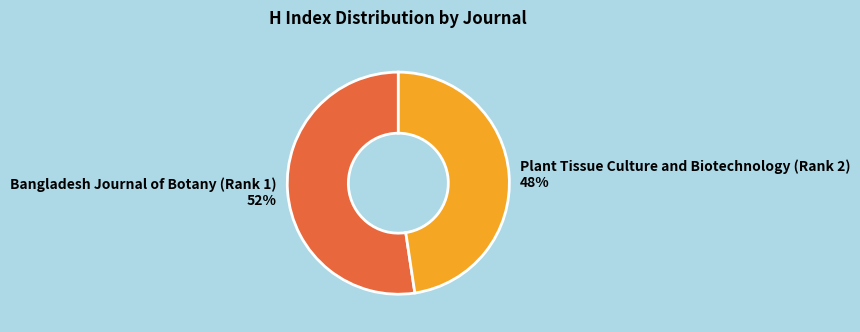

Which slice is the smallest?

Plant Tissue Culture and Biotechnology (Rank 2)